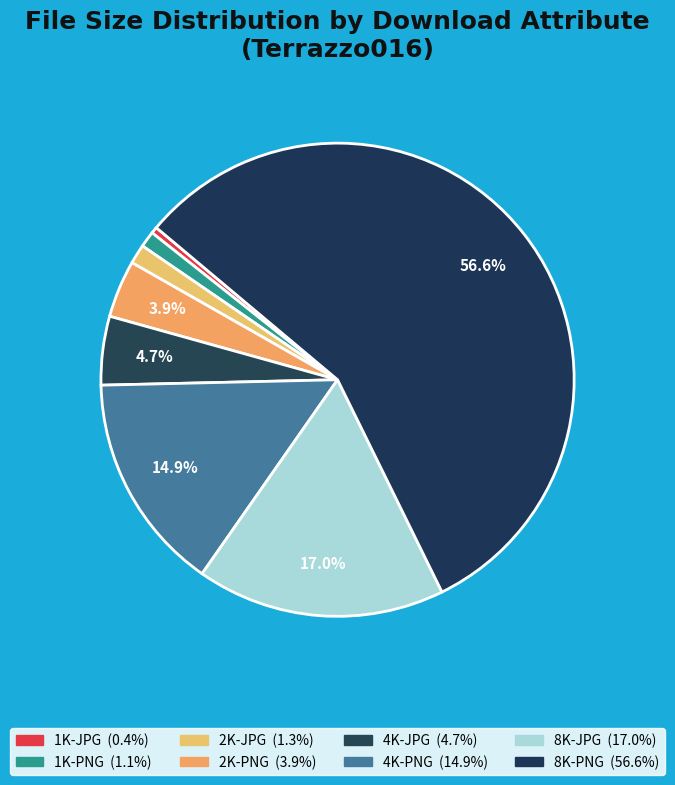

How many slices are in this pie chart?

8